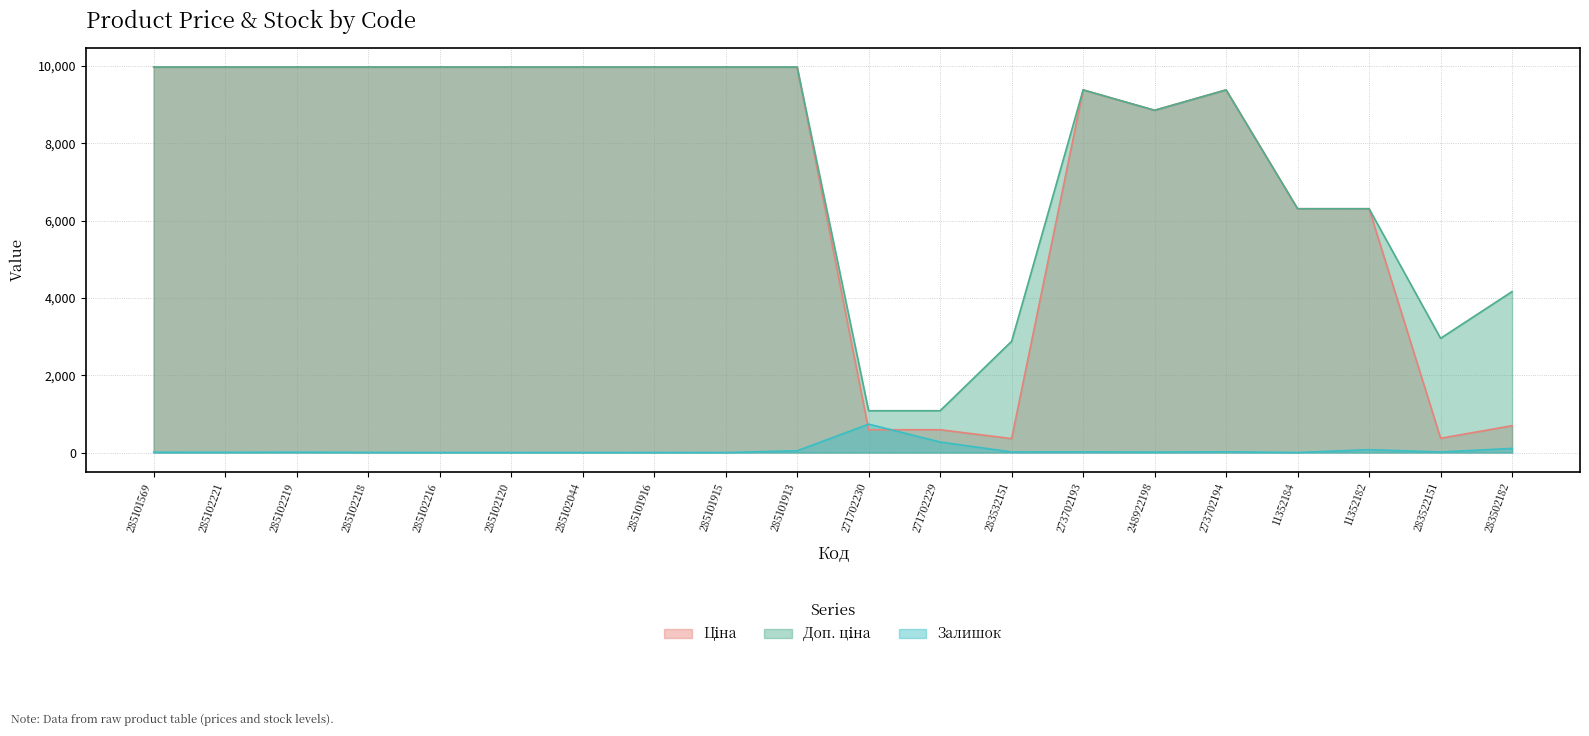

What is the label of the 14th point from the left?

273702193